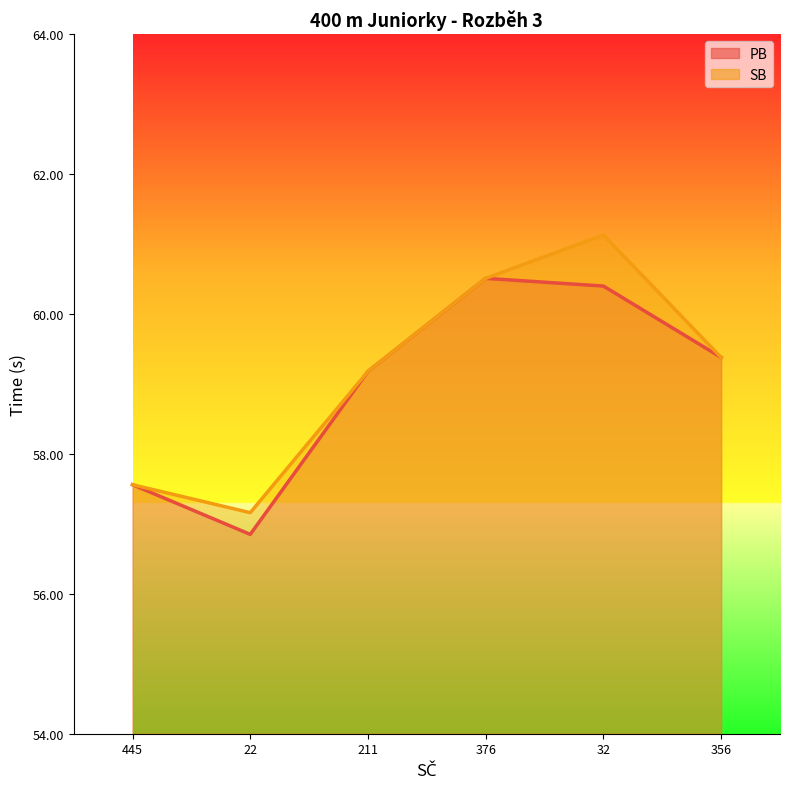

Which series has the largest total across all categories?

SB